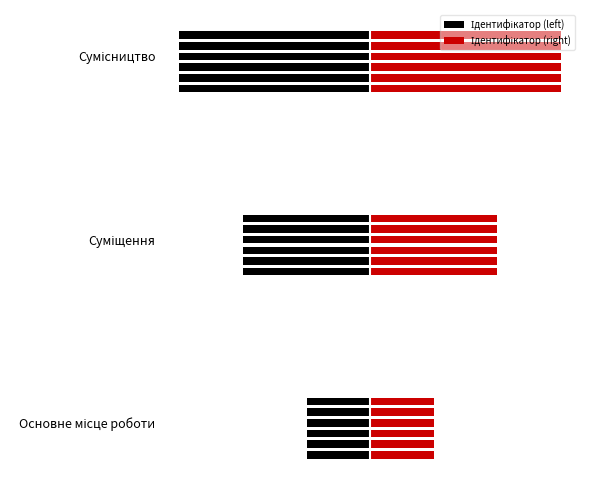

How many data points are above 2?

1